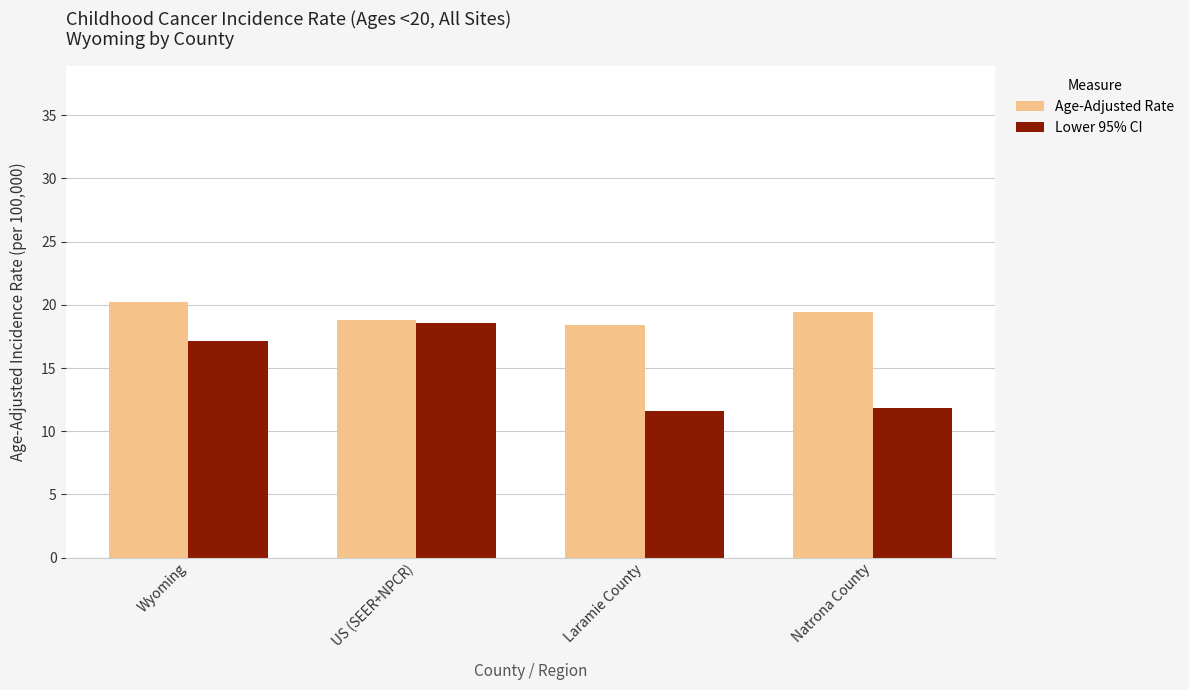

The value of Lower 95% CI at Wyoming is 17.1. True or false?

True